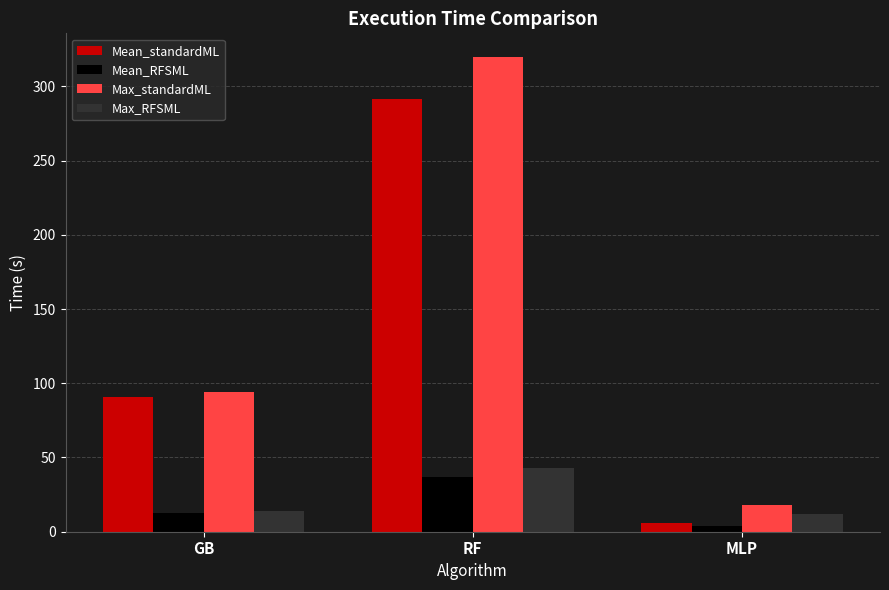

Which series has the largest total across all categories?

Max_standardML